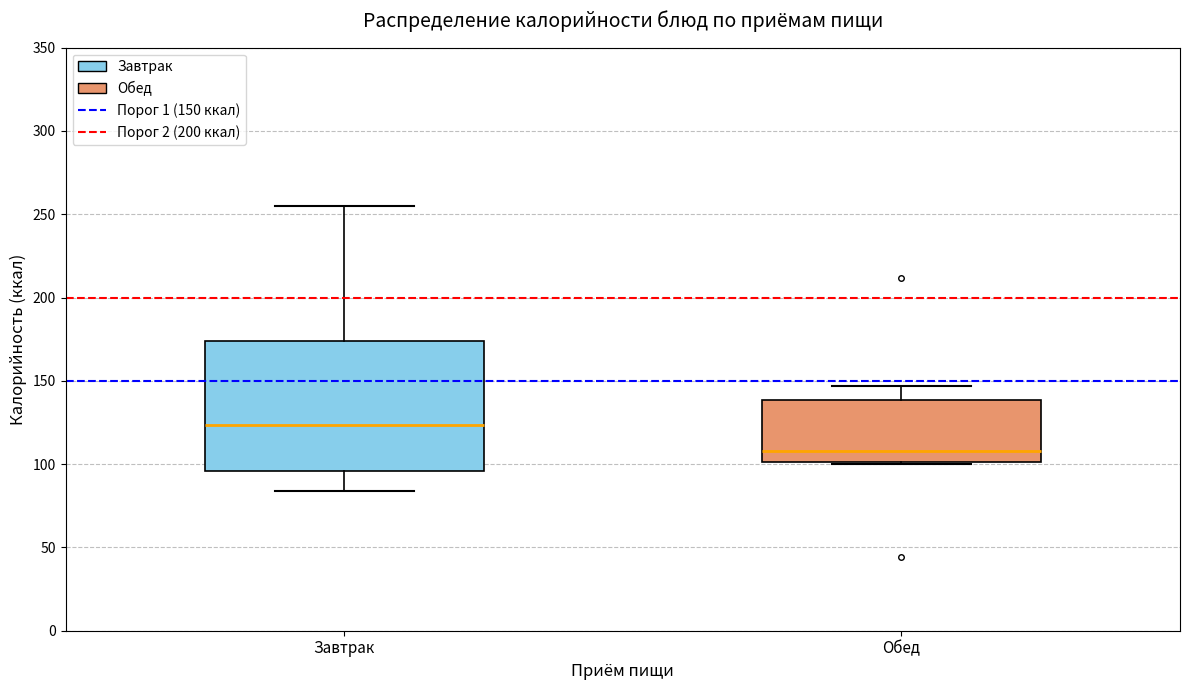

Which box's median line is the highest?

Завтрак